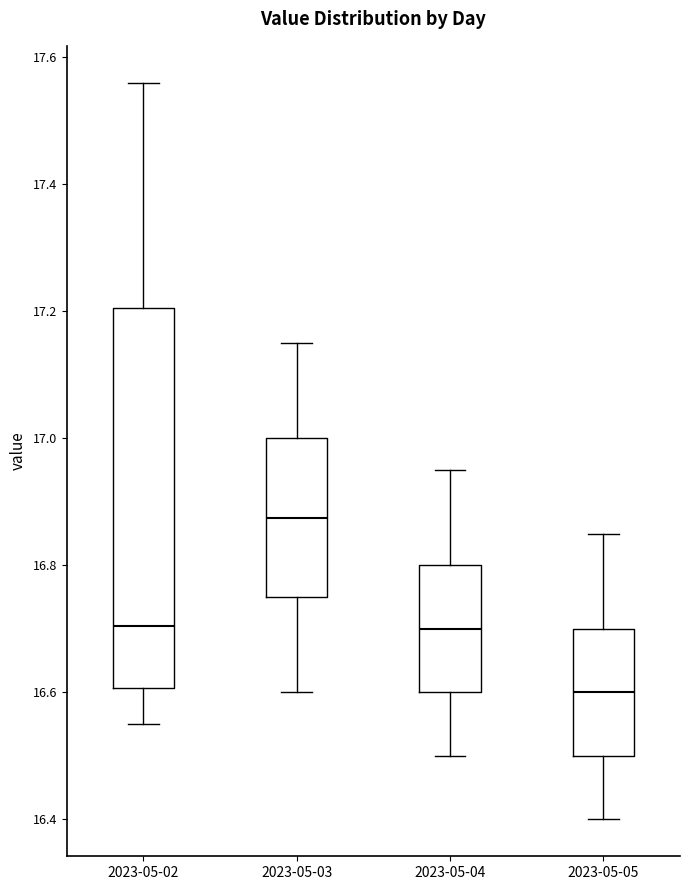

Where does the median line of the box for 2023-05-04 sit on the y-axis? The values are not printed on the chart, so give them approximately, as read against the axis.

16.70